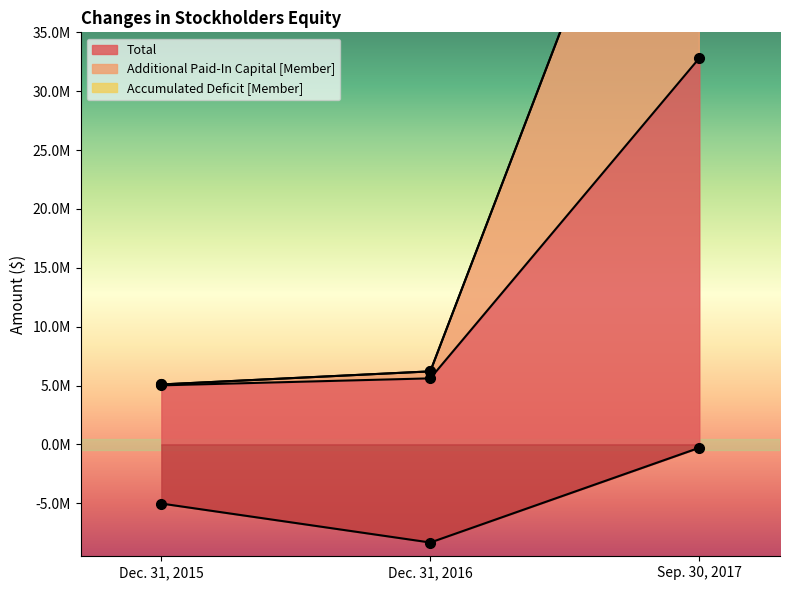

Which label corresponds to the smallest value in the chart?

Dec. 31, 2016